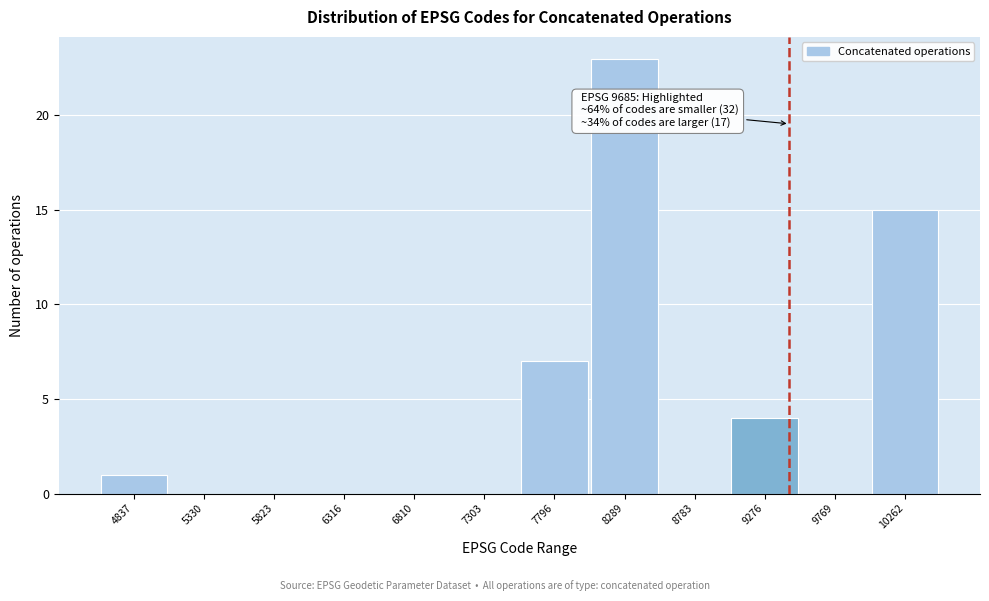

Reading left to right, extract all data points from this chart.

4837=1	5330=0	5823=0	6316=0	6810=0	7303=0	7796=7	8289=23	8783=0	9276=4	9769=0	10262=15